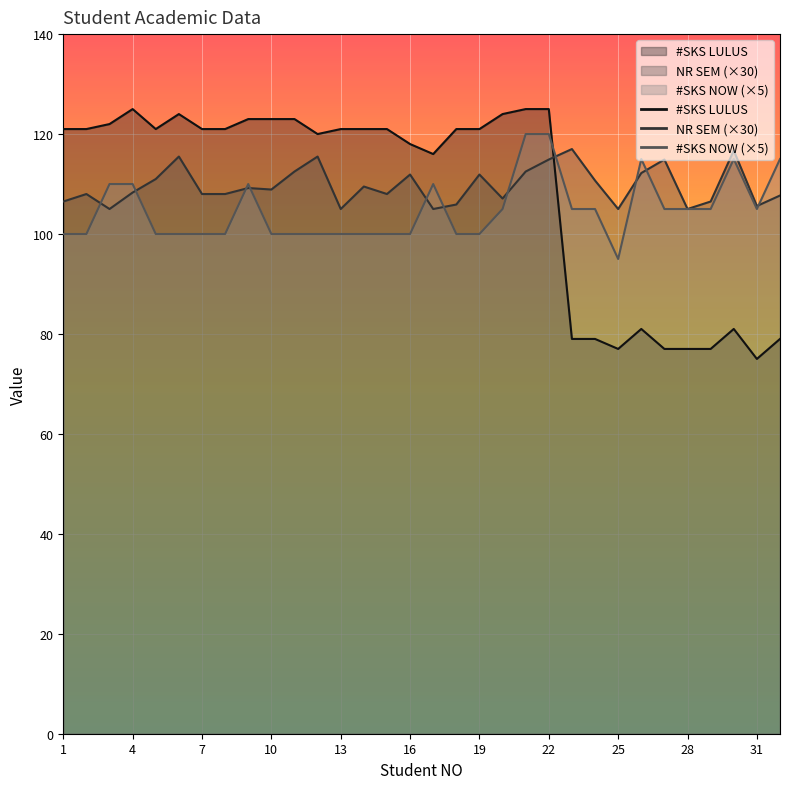

Read the #SKS NOW value at 1.

100.0